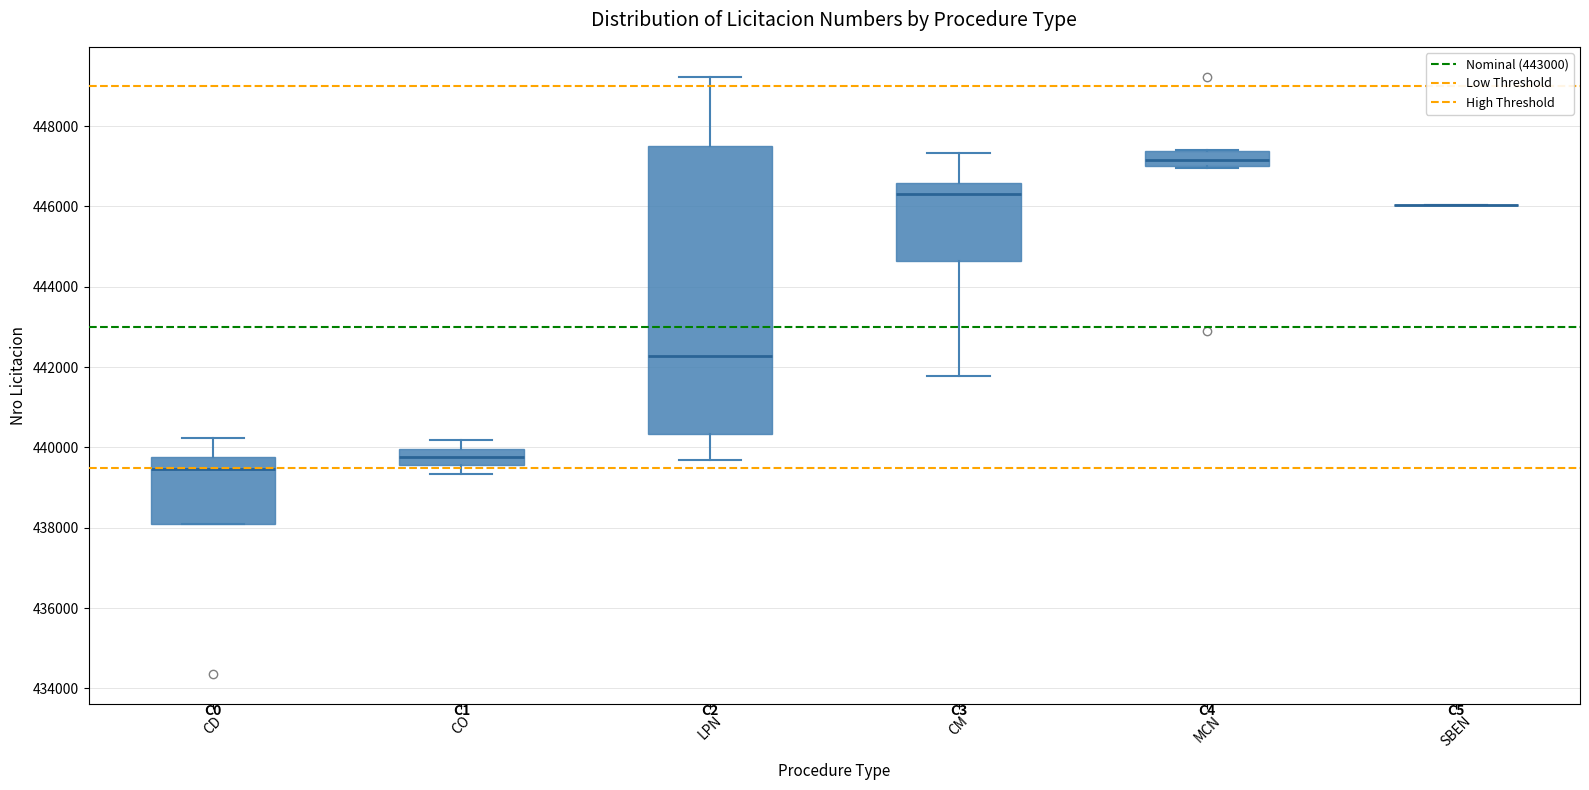

Reading left to right, read every box against the y-axis: the position of its median line, the range the box covers, and the ends of its whiskers. The values are not printed on the chart, so give them approximately, as read against the axis.

CD: median 439400, box 438200 to 439800, whiskers 438200 to 440200
CO: median 439800, box 439600 to 440000, whiskers 439400 to 440200
LPN: median 442200, box 440400 to 447400, whiskers 439600 to 449200
CM: median 446400, box 444600 to 446600, whiskers 441800 to 447400
MCN: median 447200, box 447000 to 447400, whiskers 447000 to 447400
SBEN: box collapsed to a line at 446000, whiskers 446000 to 446000